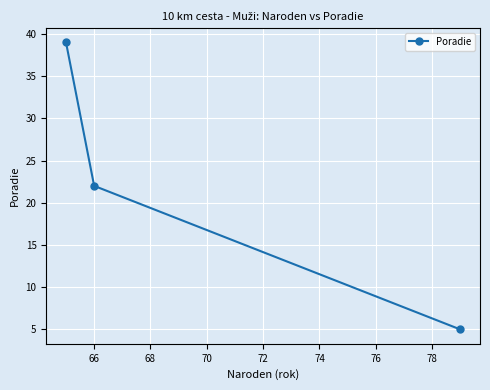

What is the difference between the maximum and minimum values?

34